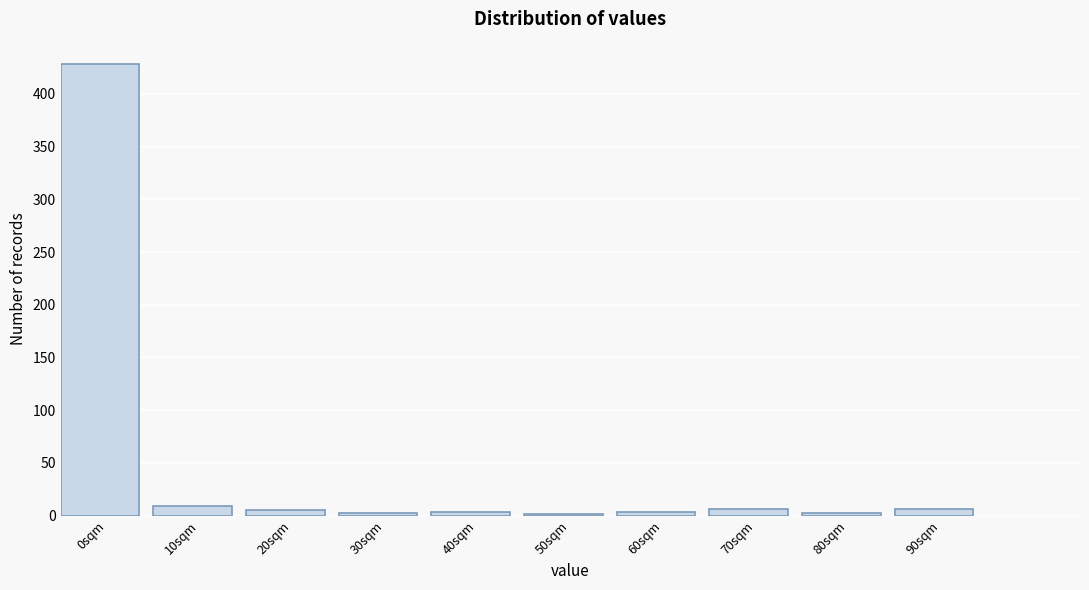

What is the label of the 4th bar from the left?

30sqm